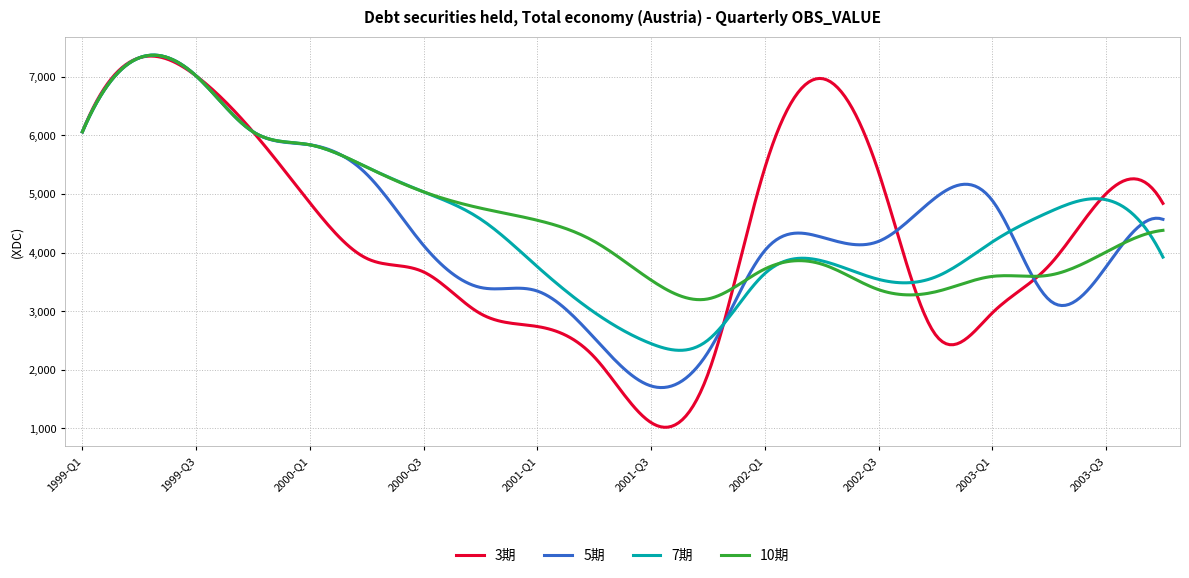

What is the minimum value shown in the chart?

1016.5